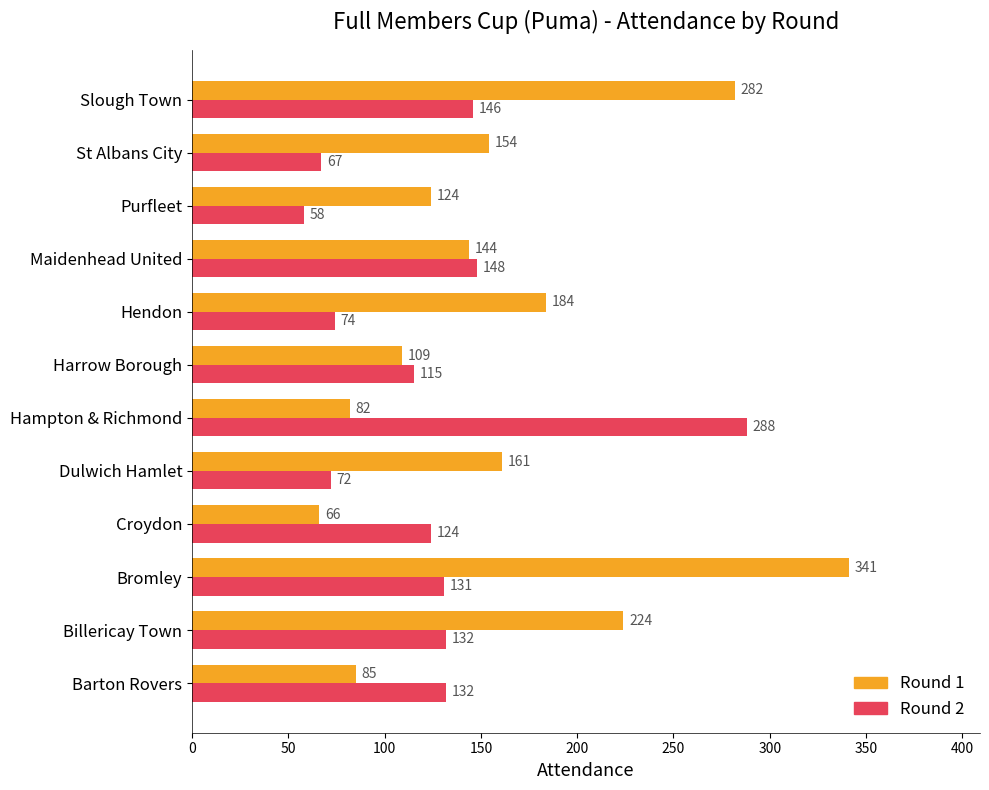

What is the sum of all Round 2 values?

1487